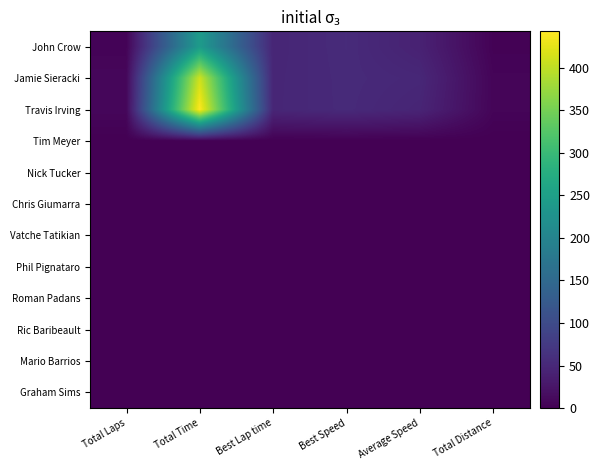

At how many categories does at least one series exceed 87?

1